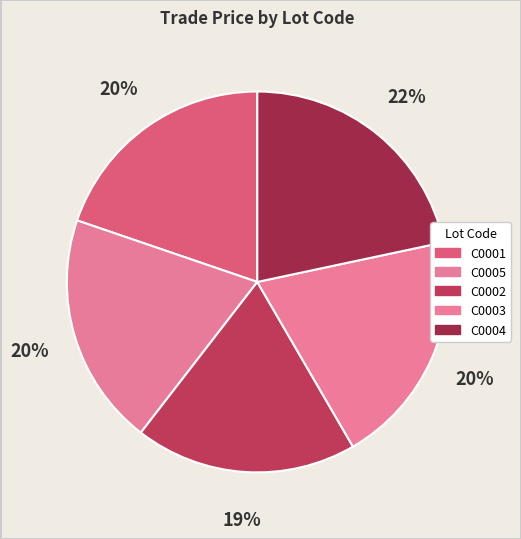

How many slices are in this pie chart?

5